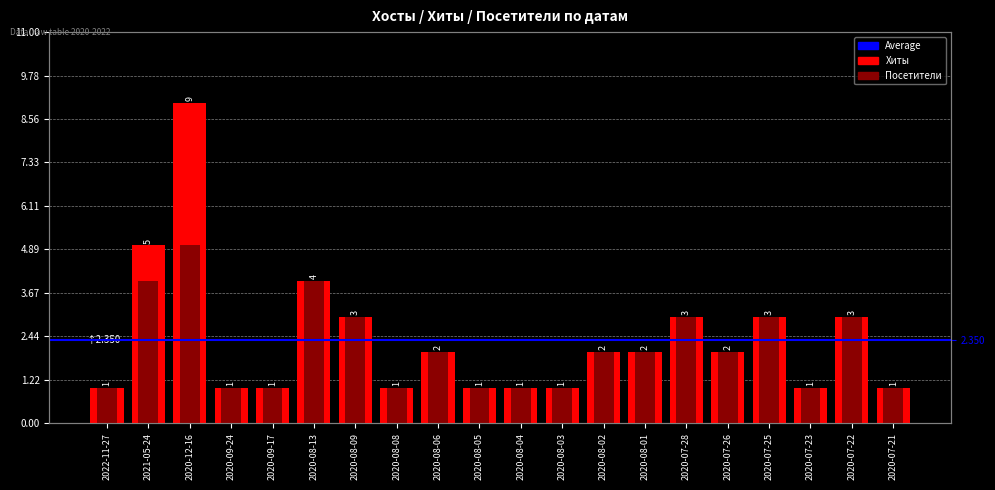

Which label corresponds to the smallest value in the chart?

2022-11-27